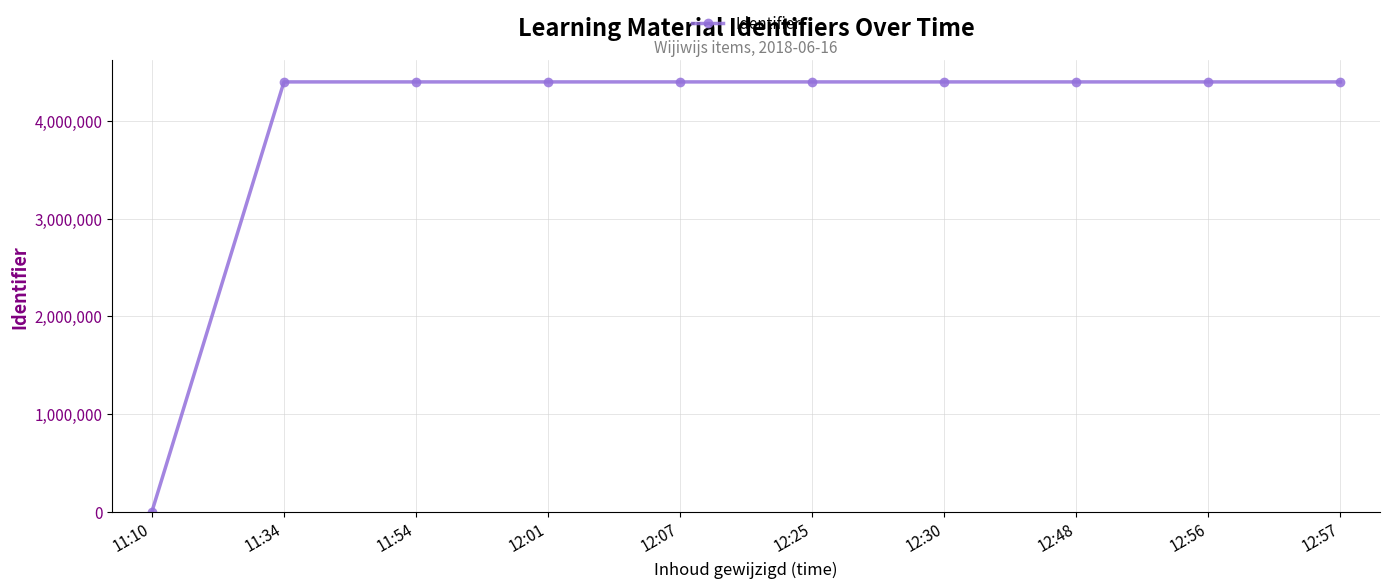

True or false: the data shows 0 at 11:10.

True